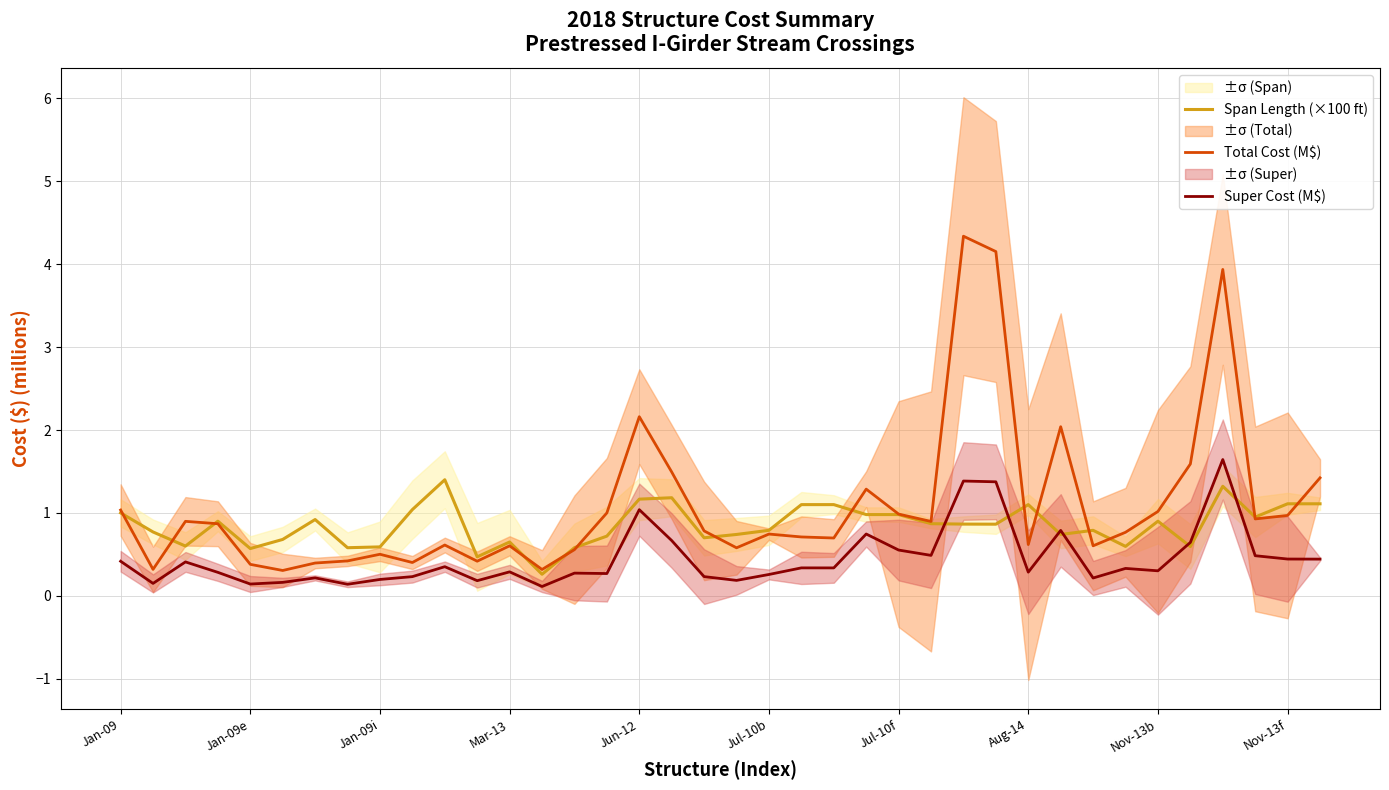

Between which two adjacent categories do Span Length (×100 ft) and Super Cost (M$) first intersect?

25 and 26